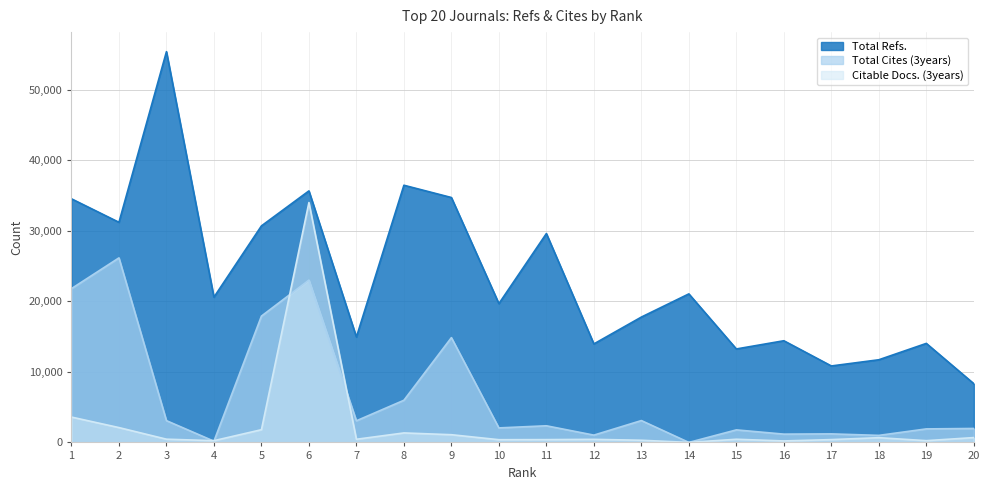

At which category does the chart reach its minimum across all series?

14